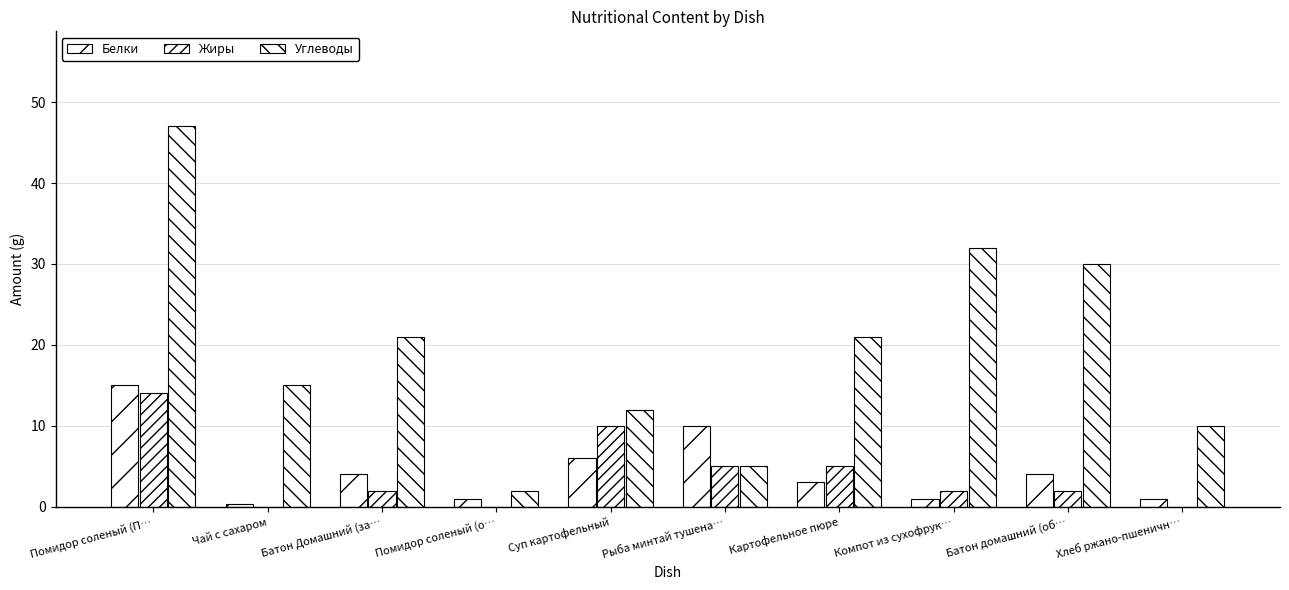

How many series are shown in this chart?

3